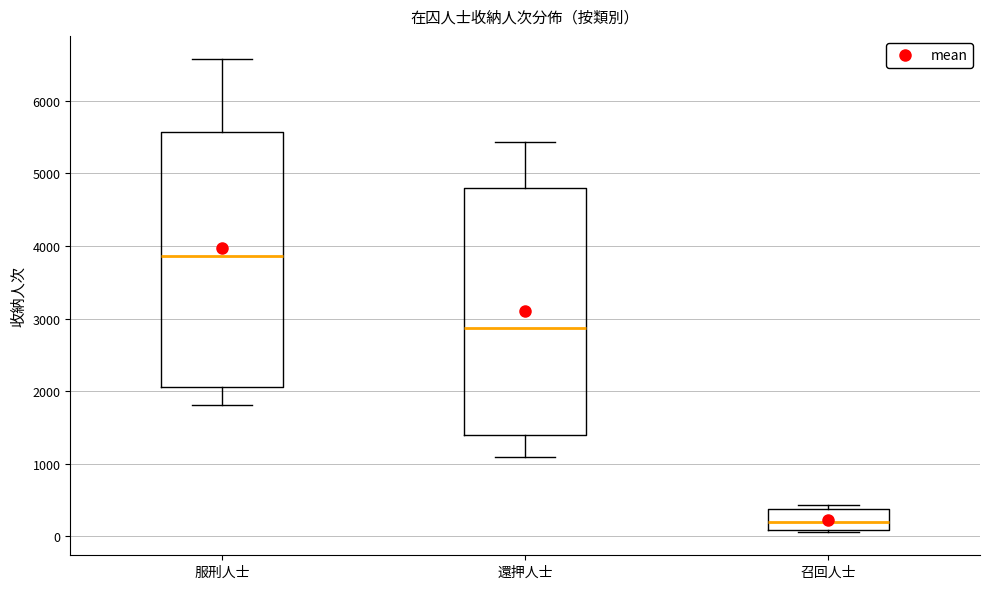

Reading left to right, read every box against the y-axis: the position of its median line, the range the box covers, and the ends of its whiskers. The values are not printed on the chart, so give them approximately, as read against the axis.

服刑人士: median 3900, box 2100 to 5600, whiskers 1800 to 6600
還押人士: median 2900, box 1400 to 4800, whiskers 1100 to 5400
召回人士: median 200, box 100 to 400, whiskers 100 to 400 (just above the box's upper edge)